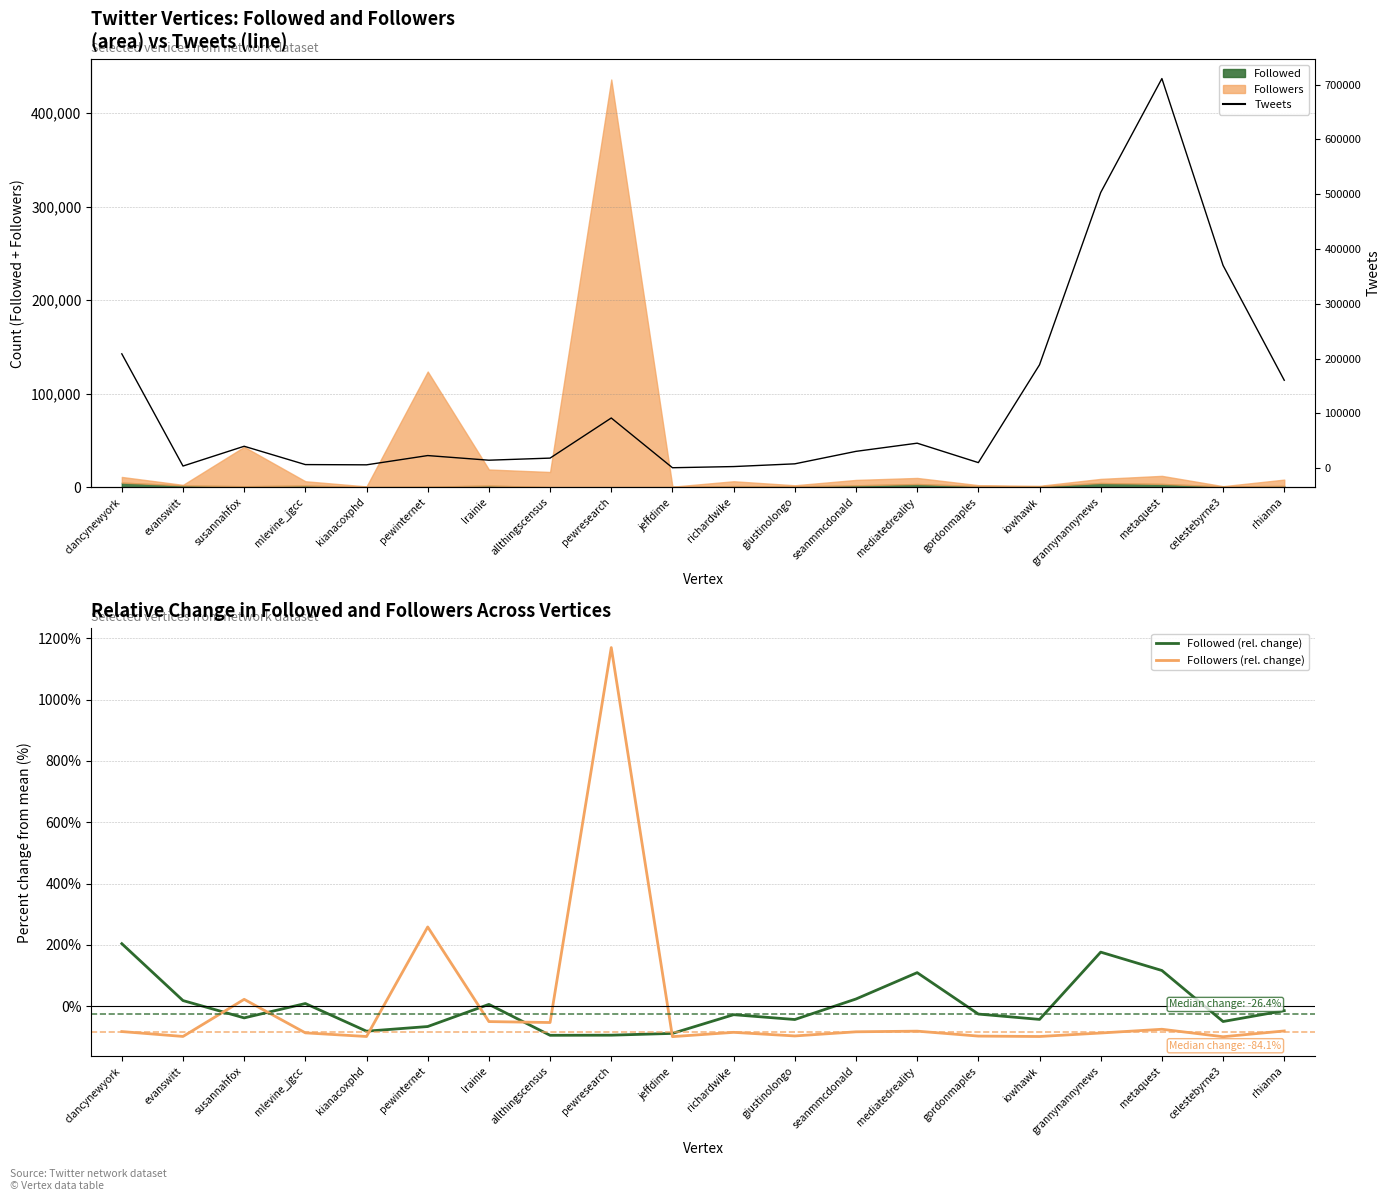

What is the lowest value of the Tweets series?

803.0